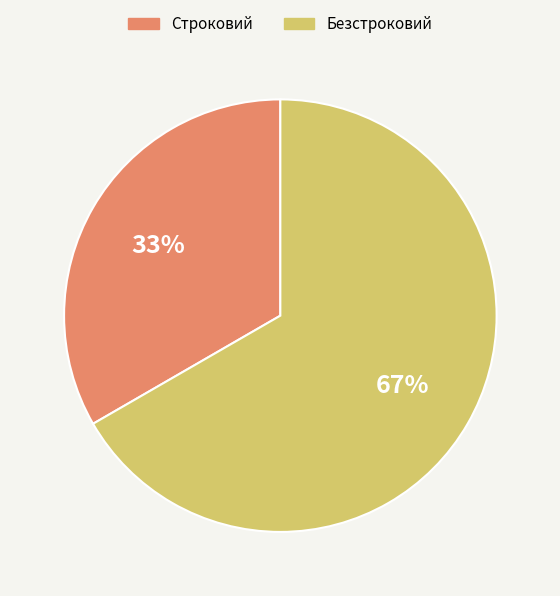

How many slices are in this pie chart?

2